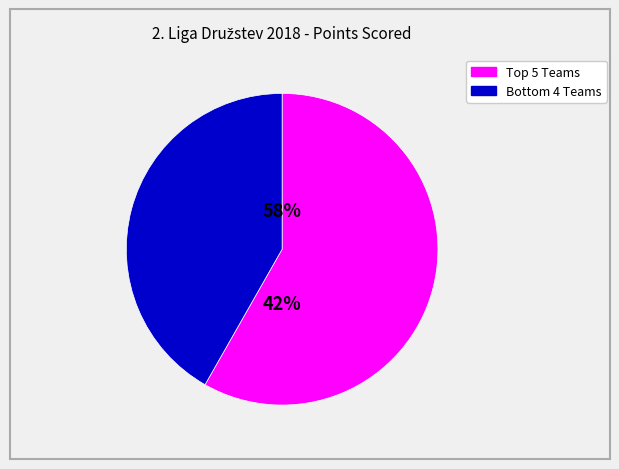

True or false: TJ Sokol Stochov accounts for 23% of the total.

False